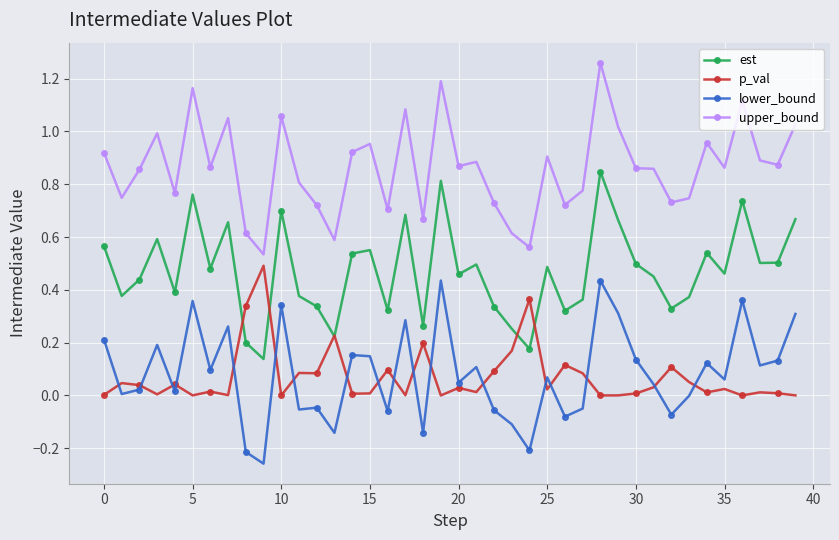

Which series has the largest total across all categories?

upper_bound